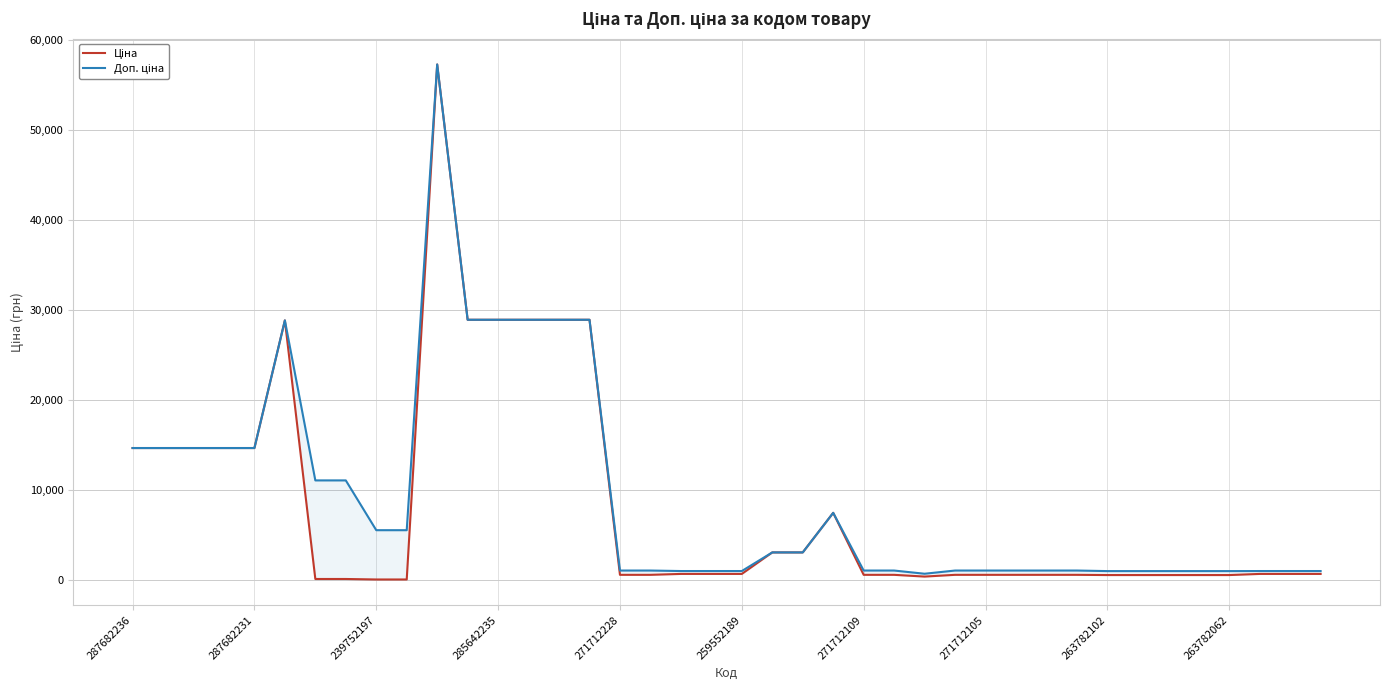

At 39, list the series in order from smallest to largest.

Ціна, Доп. ціна